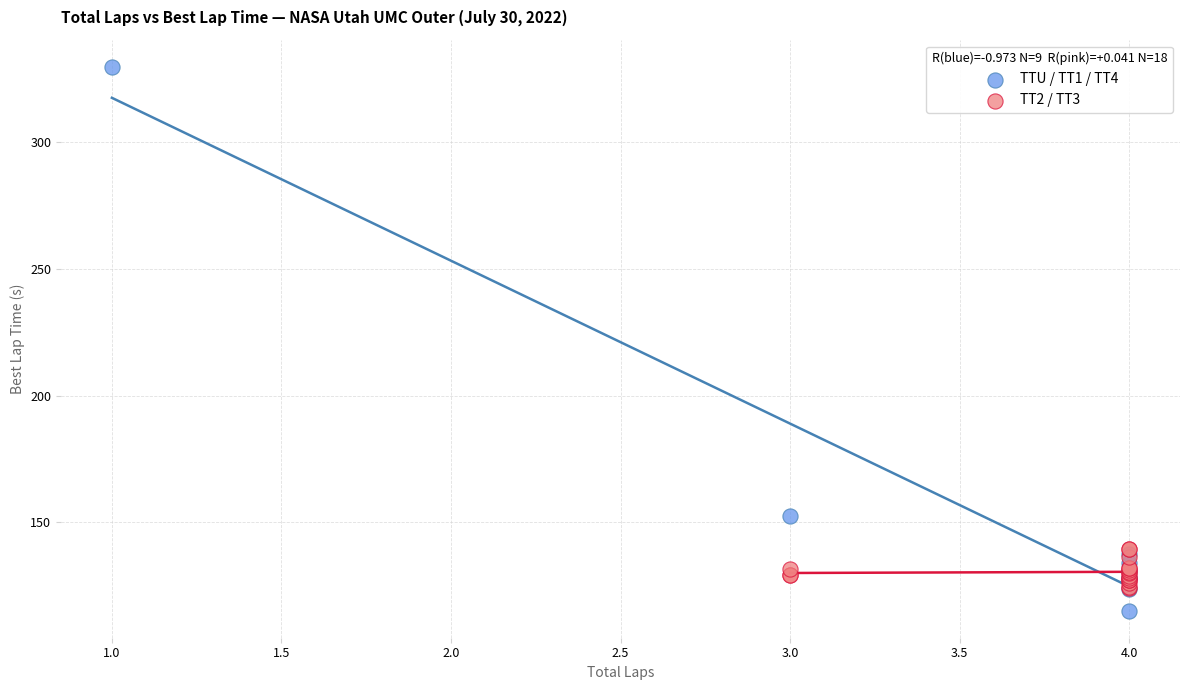

Which series has the largest Y range (max minus min)?

TTU / TT1 / TT4